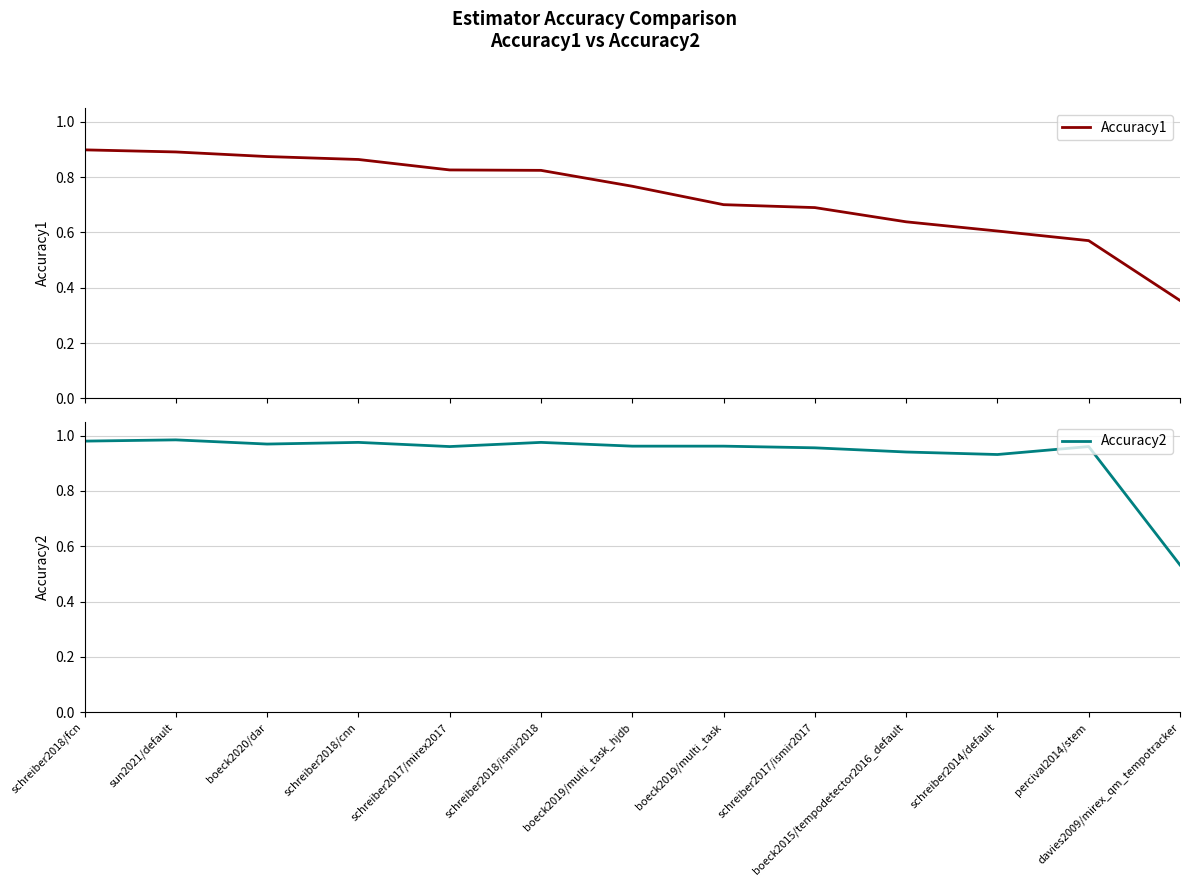

Reading left to right, extract all data points from this chart.

Accuracy1: 0.9	0.9	0.9	0.9	0.8	0.8	0.8	0.7	0.7	0.6	0.6	0.6	0.4
Accuracy2: 1.0	1.0	1.0	1.0	1.0	1.0	1.0	1.0	1.0	0.9	0.9	1.0	0.5